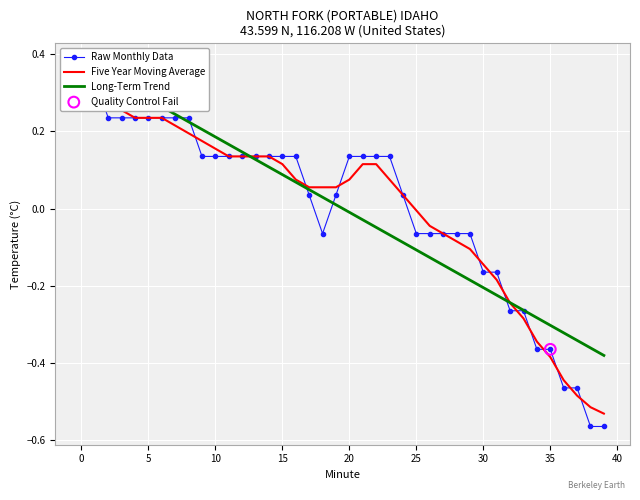

Is the value of Long-Term Trend at 5 greater than the value of Five Year Moving Average at 32?

Yes